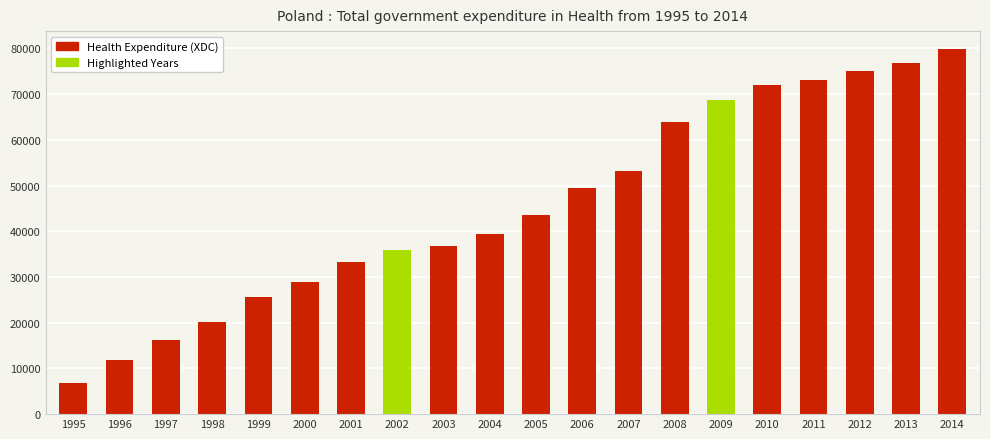

What is the smallest value displayed?

6811.0